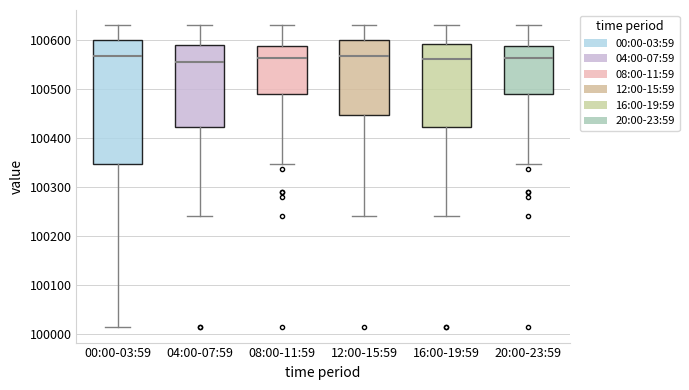

Reading left to right, transcribe this box plot: for each box, give where its median line is, the range the box spans, and where its two whiskers end, as read against the y-axis. The values are not printed on the chart, so give them approximately, as read against the axis.

00:00-03:59: median 100570, box 100350 to 100600, whiskers 100010 to 100630
04:00-07:59: median 100560, box 100420 to 100590, whiskers 100240 to 100630
08:00-11:59: median 100560, box 100490 to 100590, whiskers 100350 to 100630
12:00-15:59: median 100570, box 100450 to 100600, whiskers 100240 to 100630
16:00-19:59: median 100560, box 100420 to 100590, whiskers 100240 to 100630
20:00-23:59: median 100560, box 100490 to 100590, whiskers 100350 to 100630